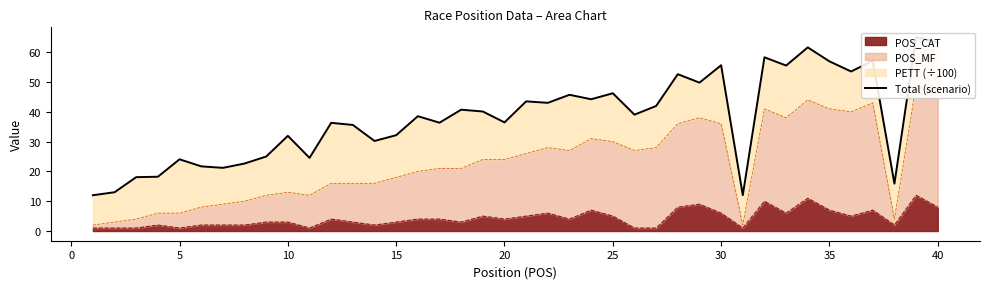

Does the chart have visible grid lines?

No